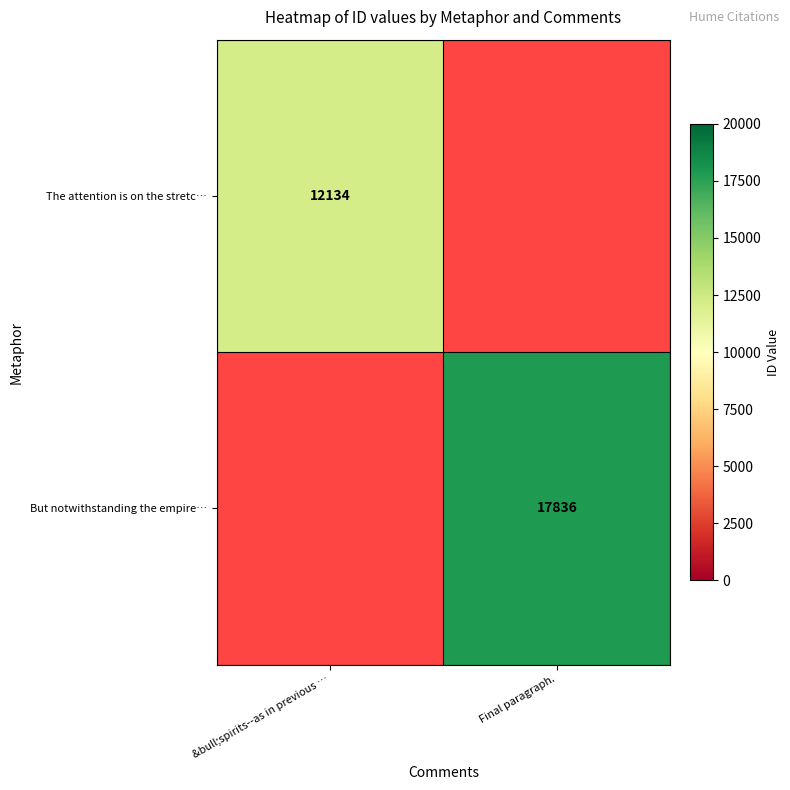

True or false: But notwithstanding the empire… has a value of 7483 at Final paragraph..

False